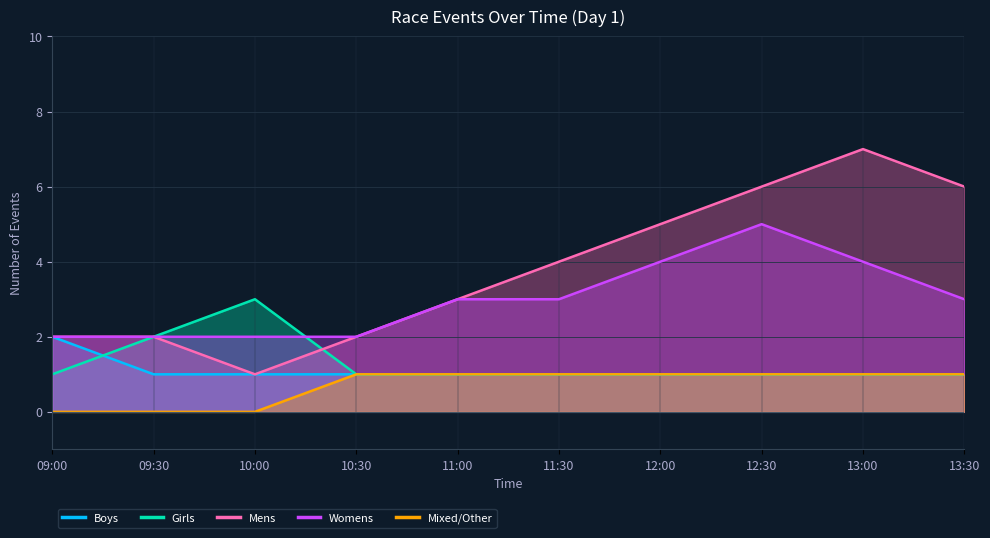

Between 09:30 and 10:30, which series saw the biggest shift?

Girls